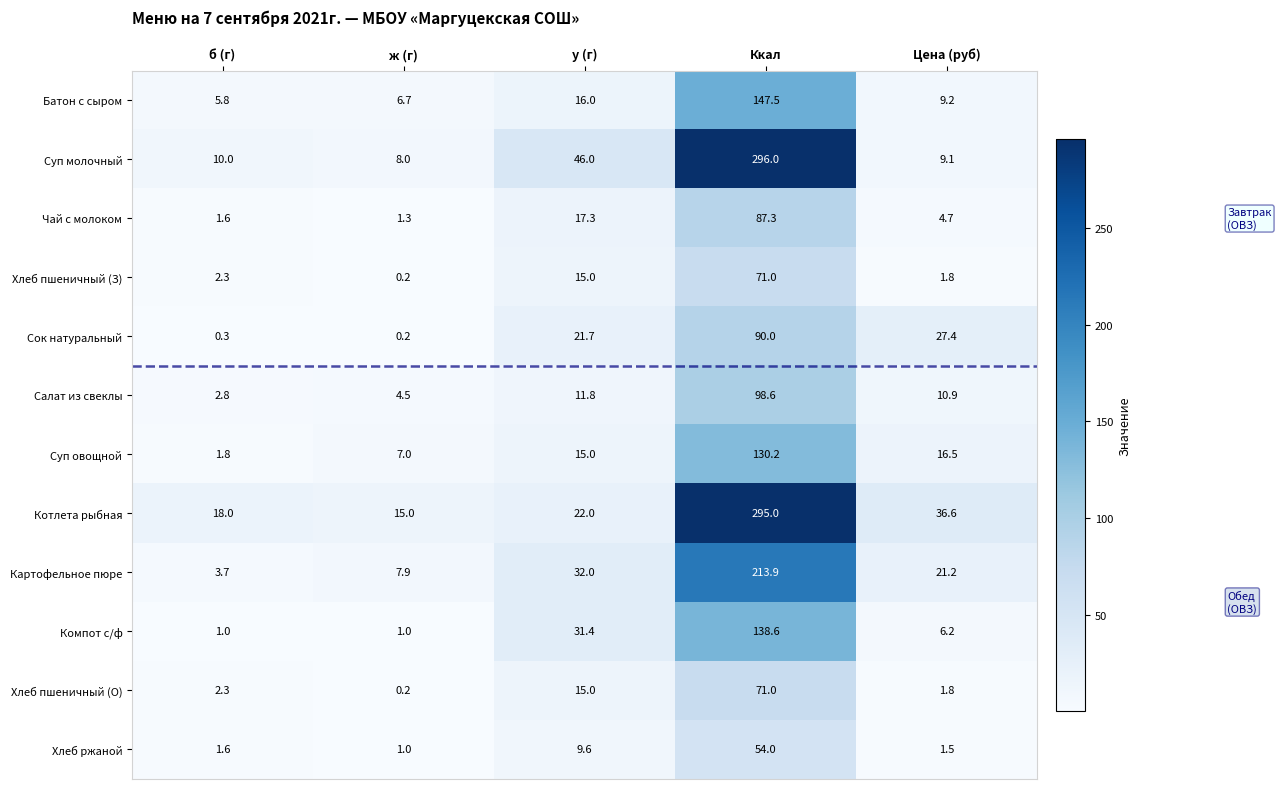

Between ж (г) and Ккал, which series saw the biggest shift?

Суп молочный